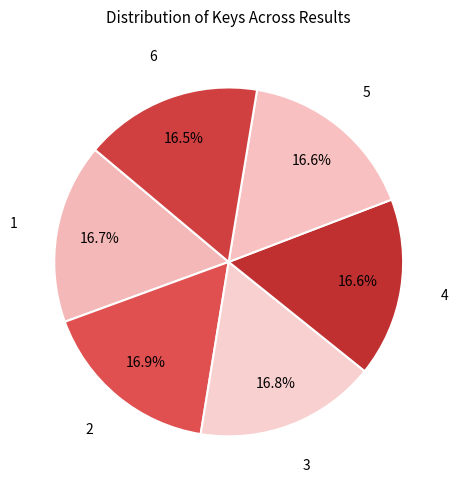

How much of the chart is everything except 3?

83.2%